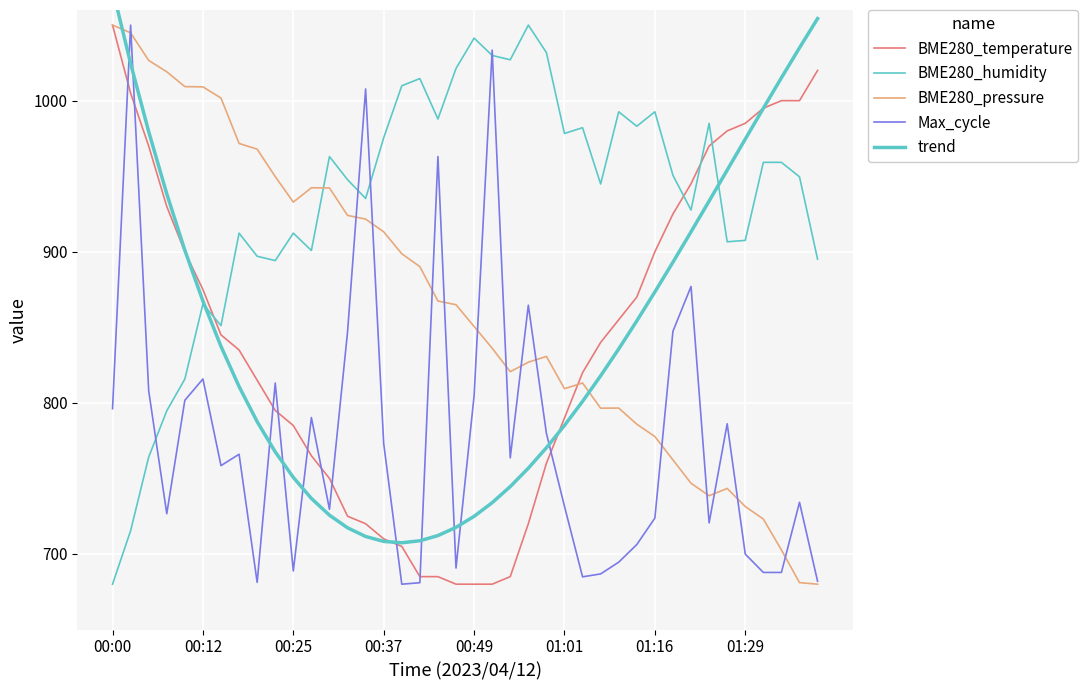

What is the difference between the maximum and second lowest values in the BME280_pressure series?

368.9